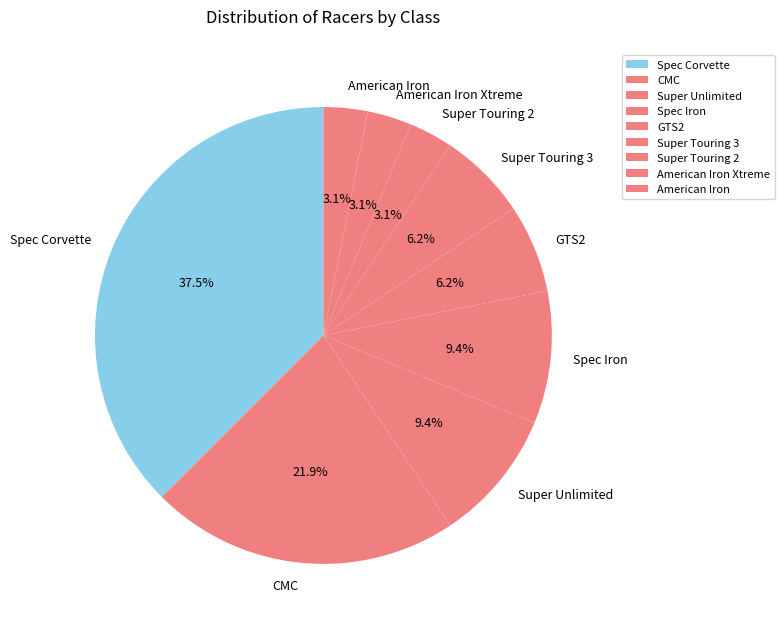

What percentage is the CMC slice, to the nearest percent?

22%